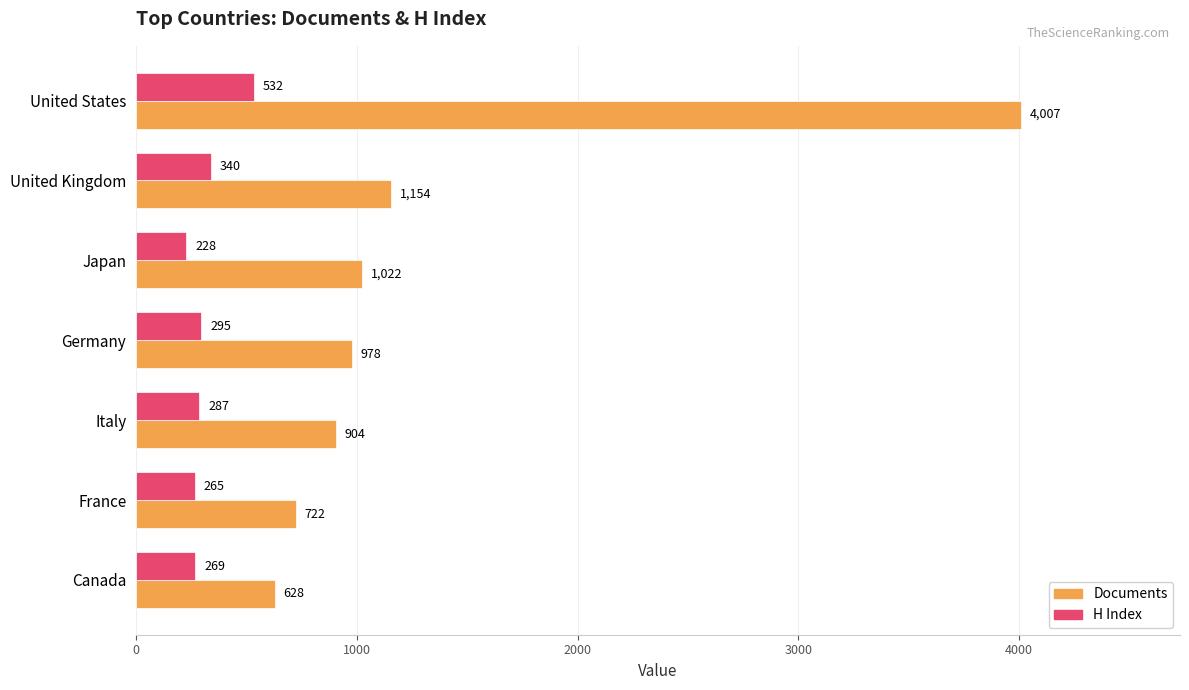

At which label is Documents closest to 2317?

United Kingdom